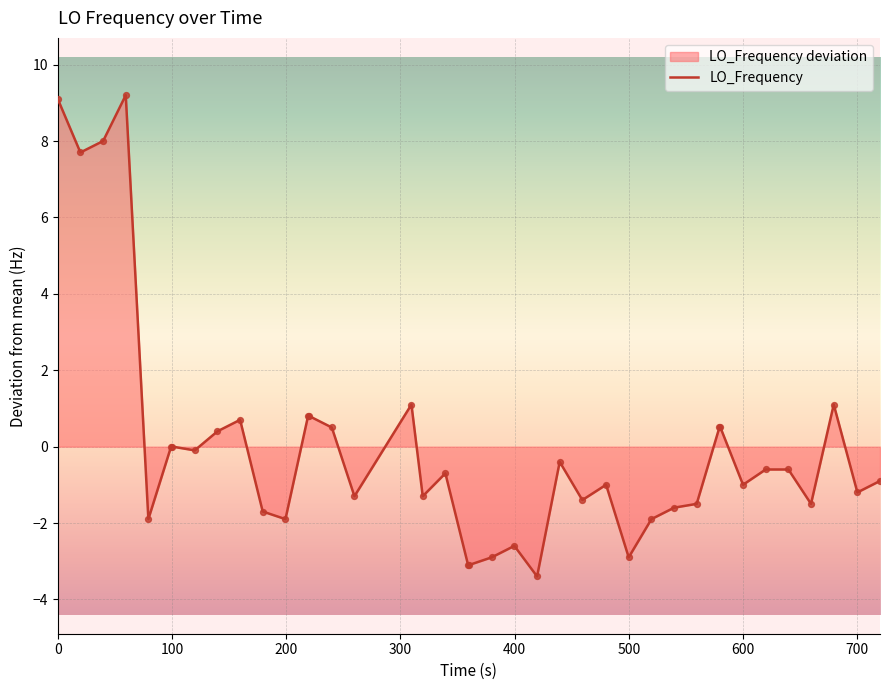

What is the greatest value displayed?

9.2